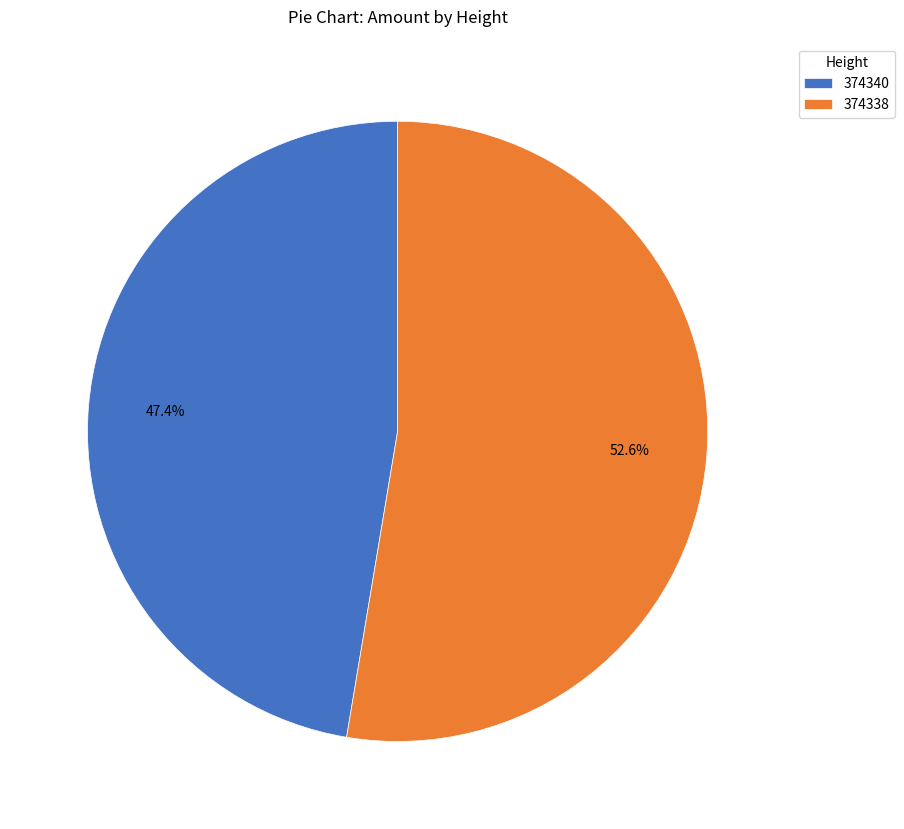

Is 374340 the majority of the pie?

No